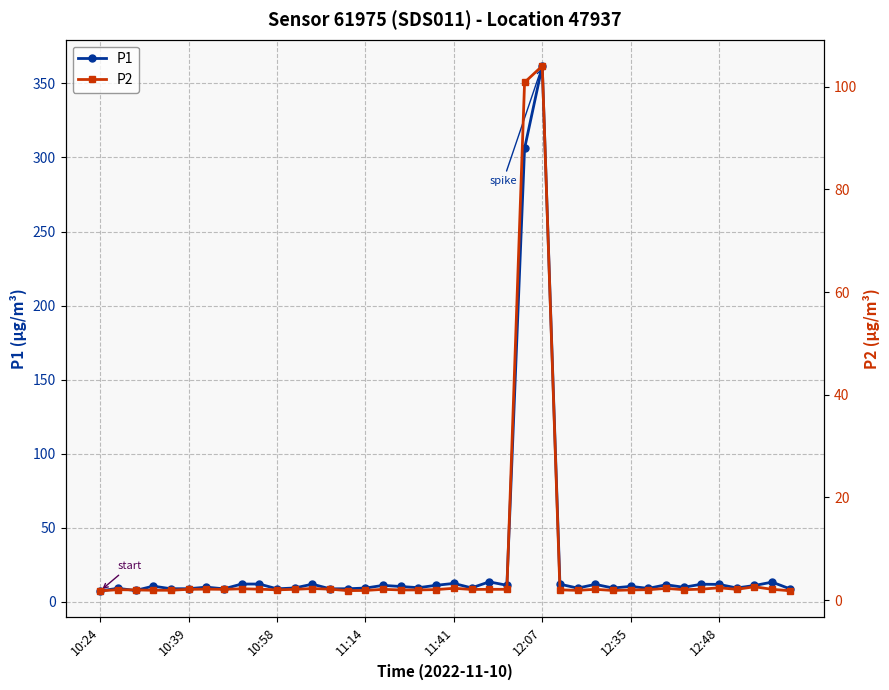

True or false: P1 has more than 1 interior local peaks.

True